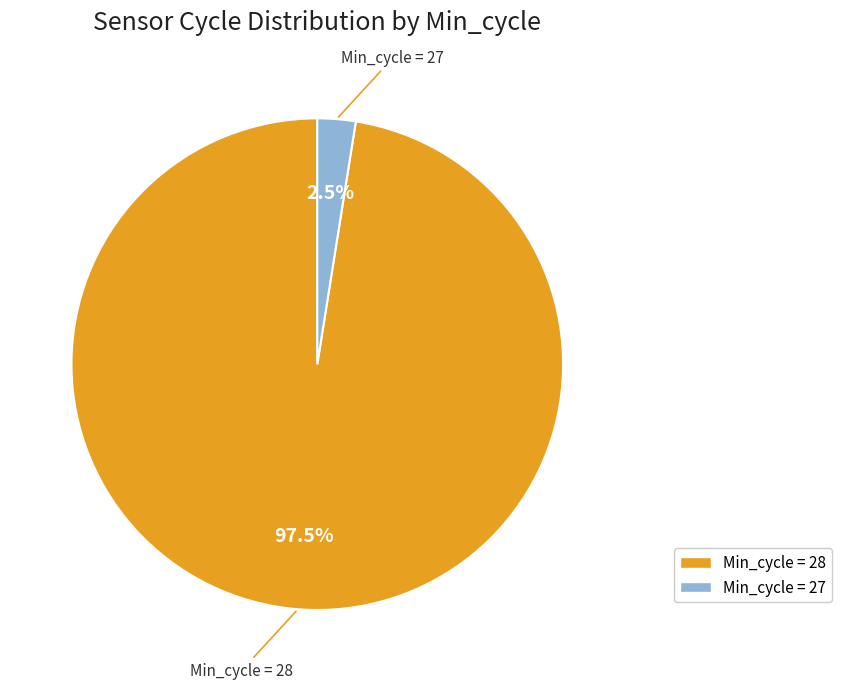

Is there a majority slice in this chart?

Yes